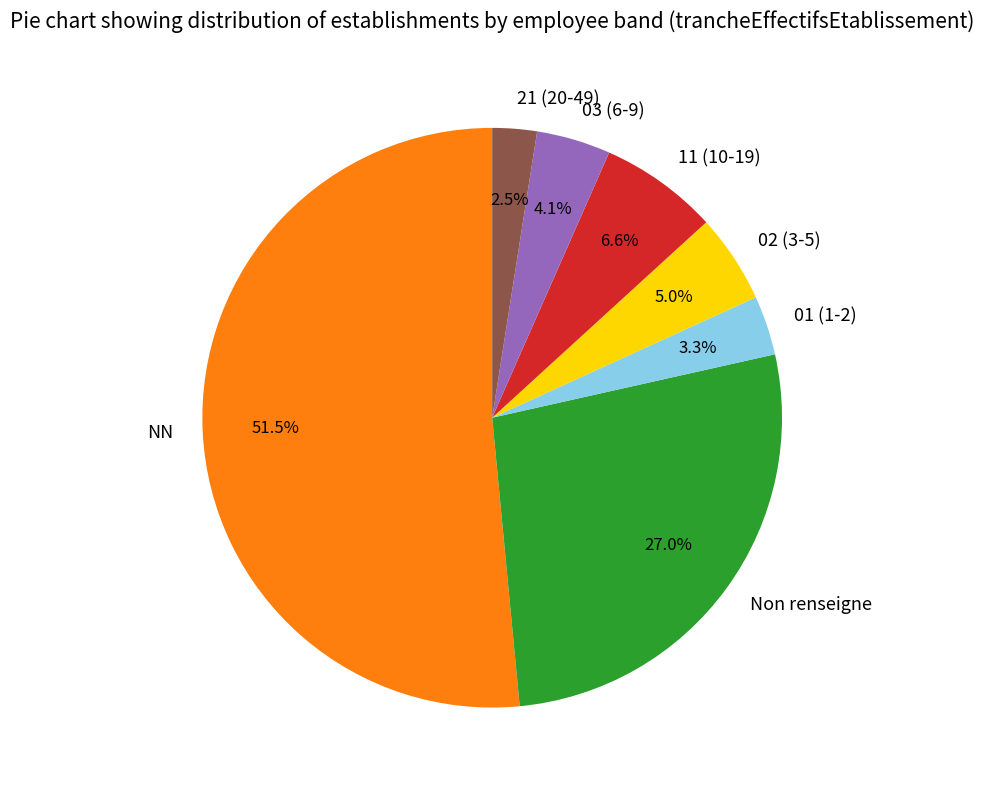

Which slice represents more than half of the pie?

NN